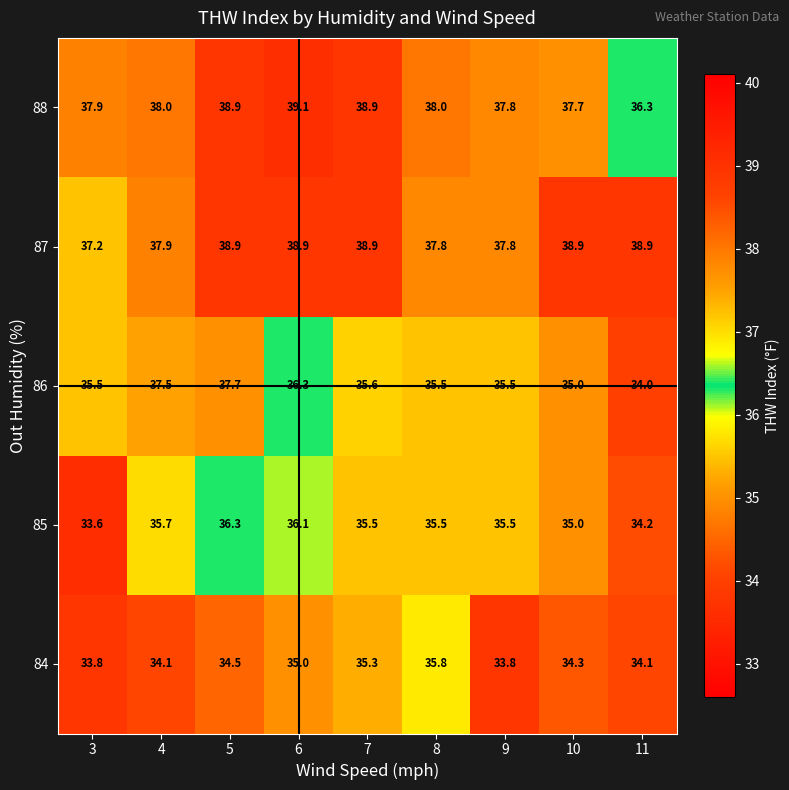

What is the average value of the 84 series?

34.5